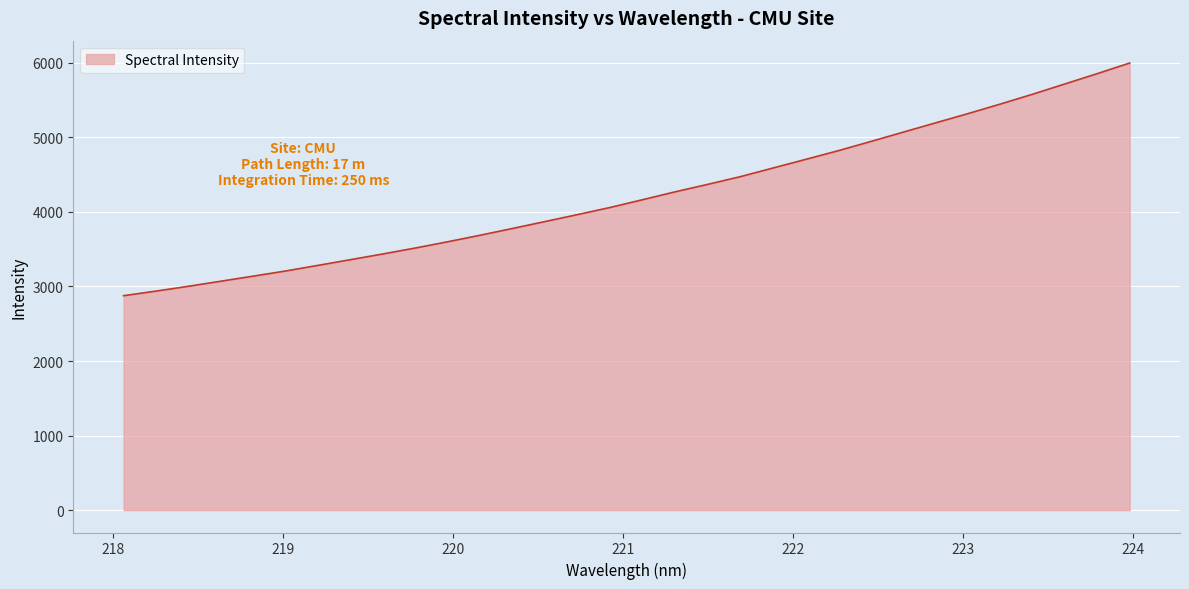

What is the difference between the maximum and minimum values?

3120.6